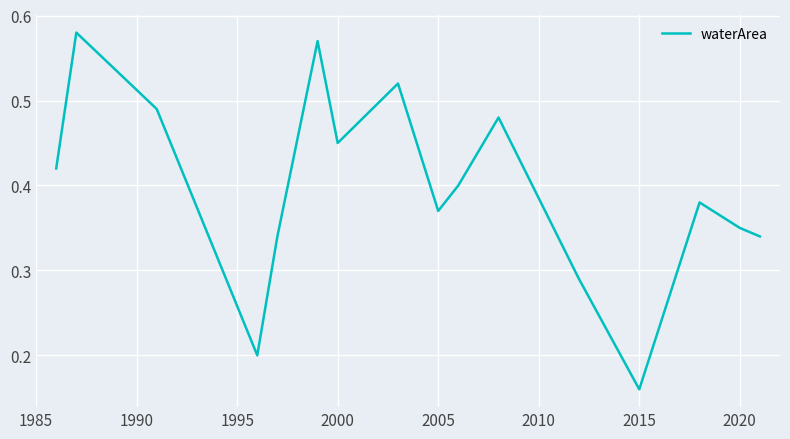

What is the sum of all values?

6.3